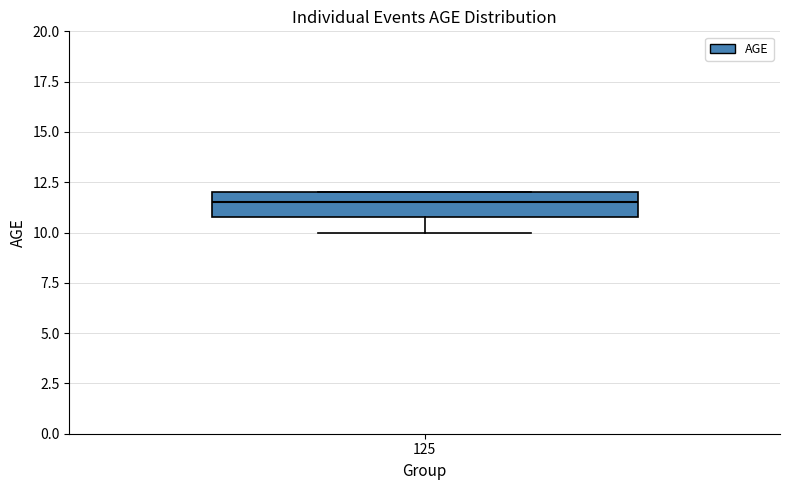

Transcribe this box plot: give where the median line is, the range the box spans, and where the two whiskers end, as read against the y-axis. The values are not printed on the chart, so give them approximately, as read against the axis.

median 11.5, box 11.0 to 12.0, whiskers 10.0 to 12.0